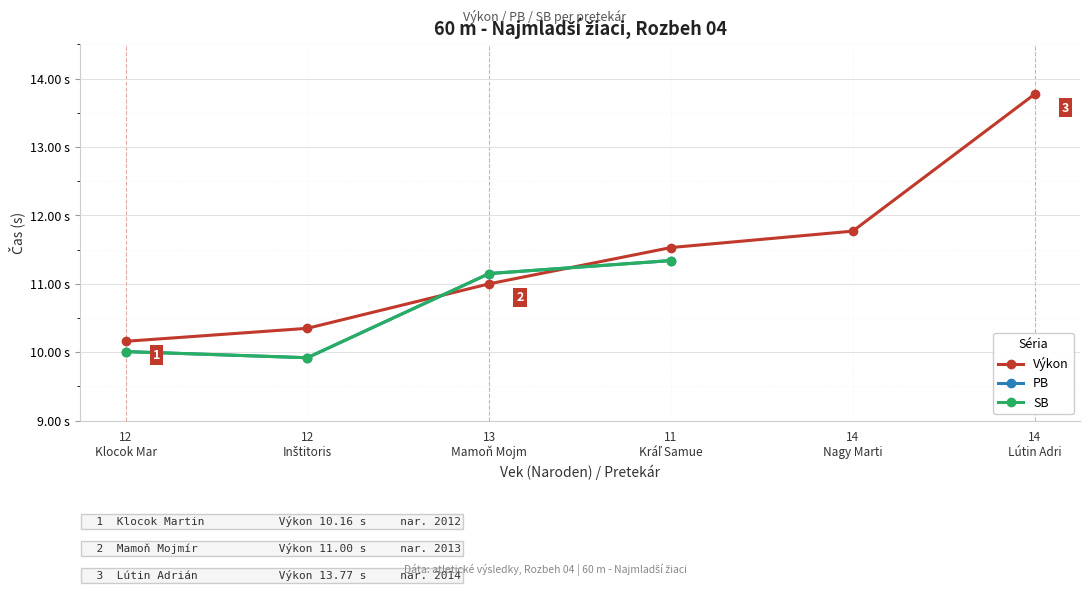

At how many categories does at least one series exceed 11?

4